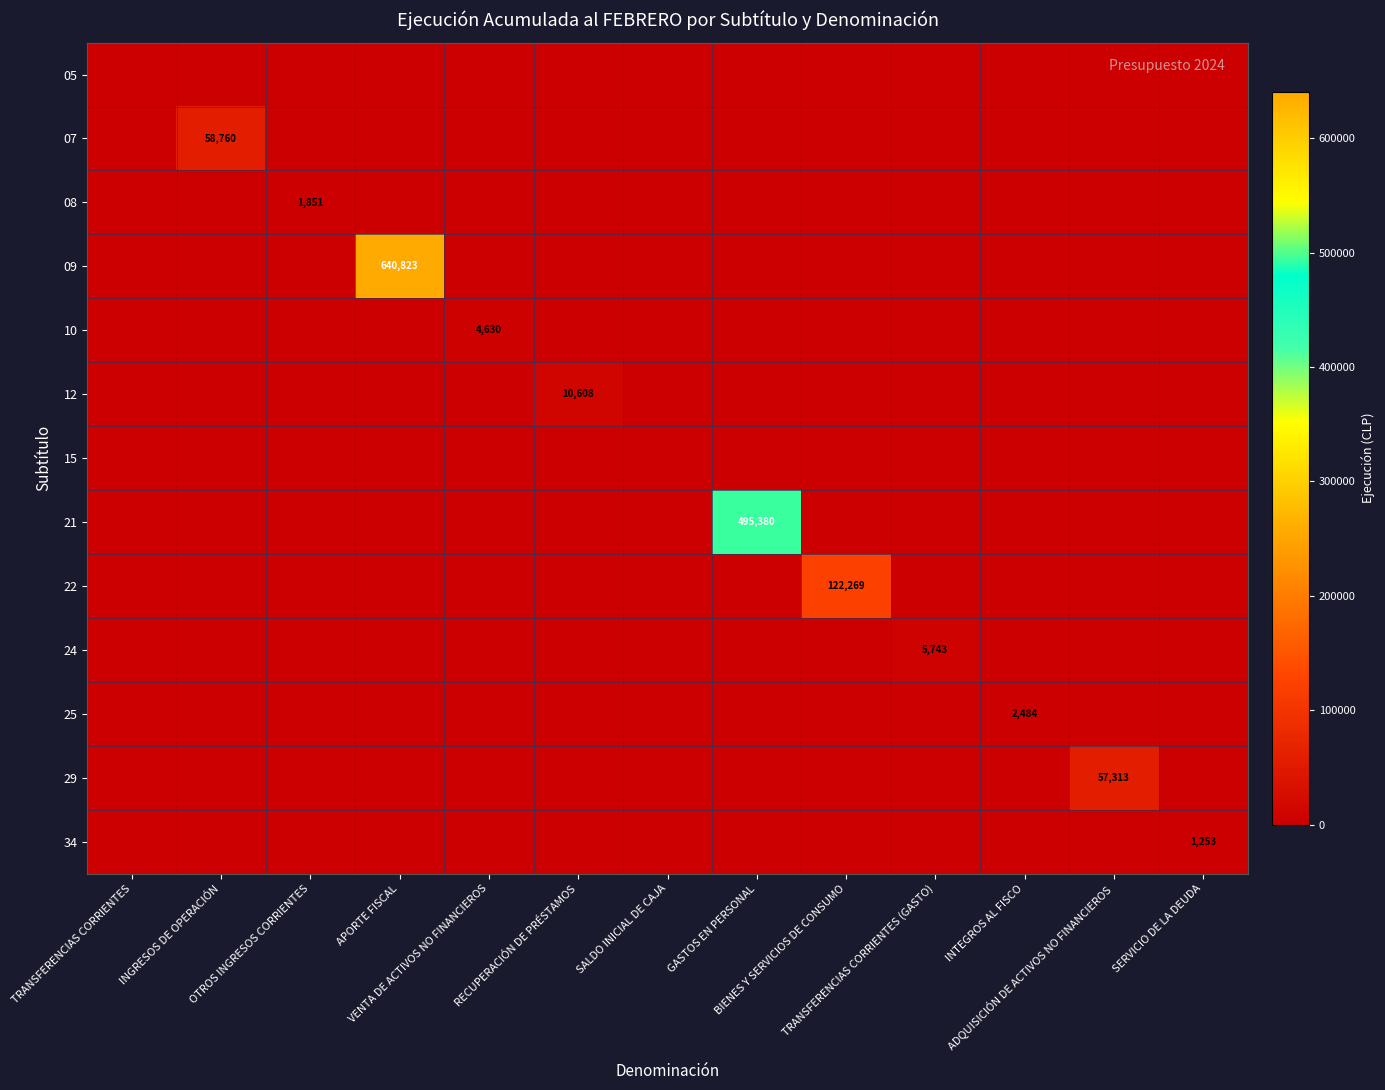

The 29 series shows 37122 at APORTE FISCAL. True or false?

False